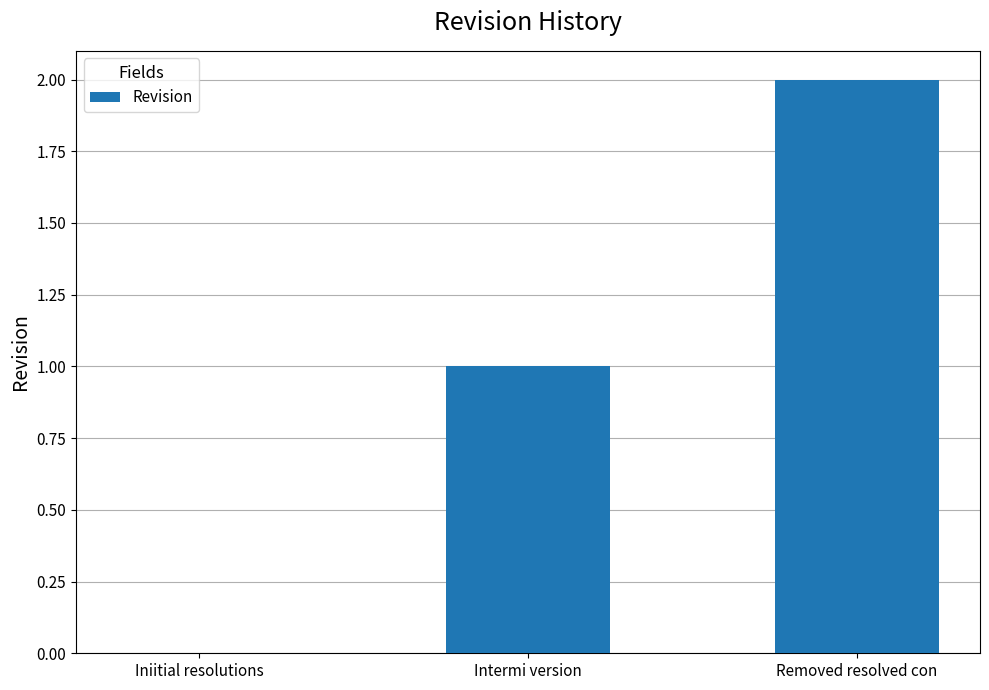

What is the change in value from Iniitial resolutions to Intermi version?

+1